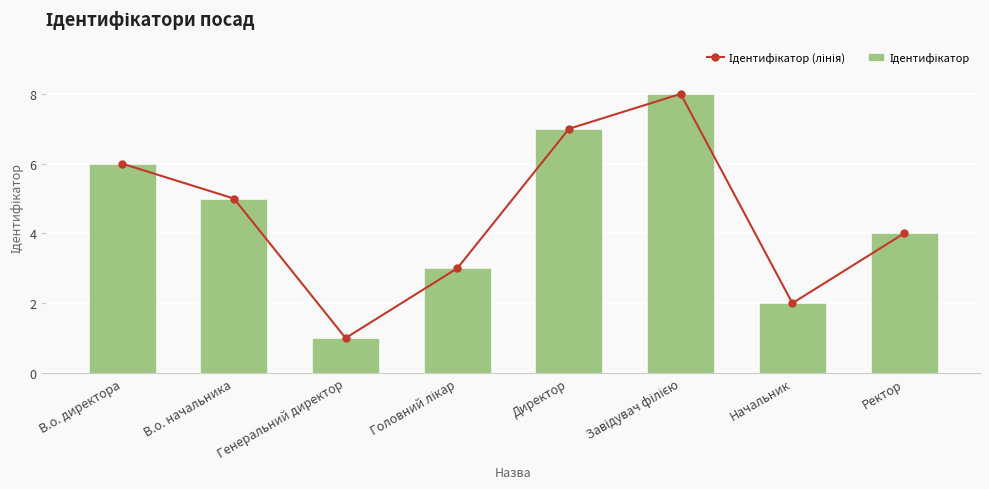

Is it true that Ідентифікатор (лінія) equals 6 at Ректор?

False